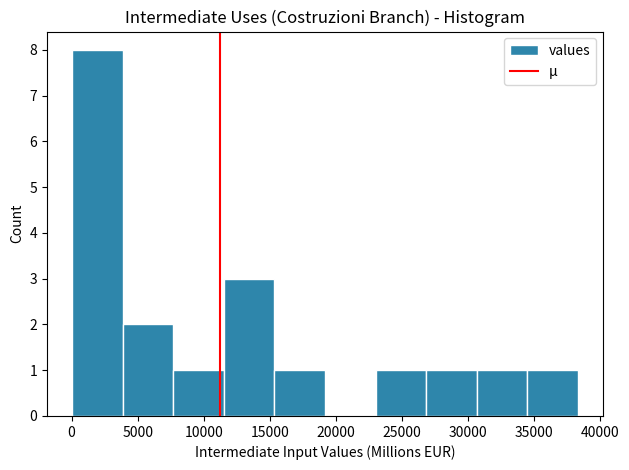

Reading left to right, list every bar in this chart as the range it spans on the x-axis followed by its height. Neither the bar edges nor the heights are printed on the chart, so give them approximately, as read against the axes.

0 to 4000: 8
4000 to 7500: 2
7500 to 11500: 1
11500 to 15500: 3
15500 to 19000: 1
19000 to 23000: 0
23000 to 27000: 1
27000 to 30500: 1
30500 to 34500: 1
34500 to 38500: 1